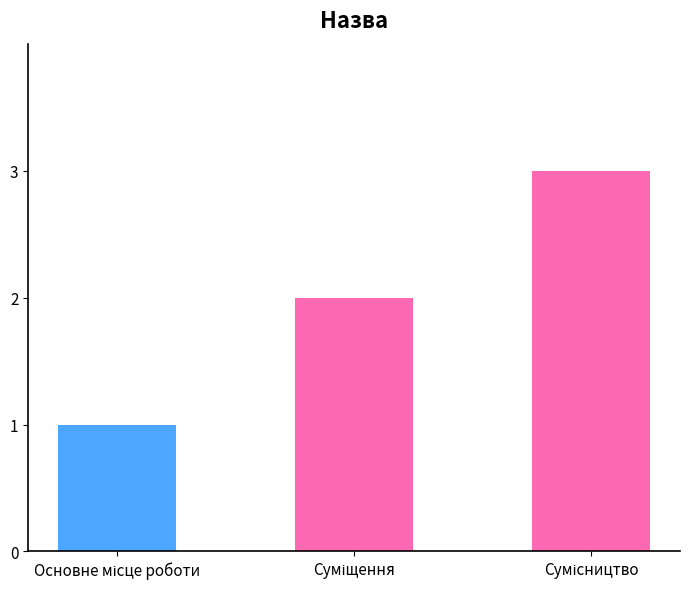

What is the maximum value shown in the chart?

3